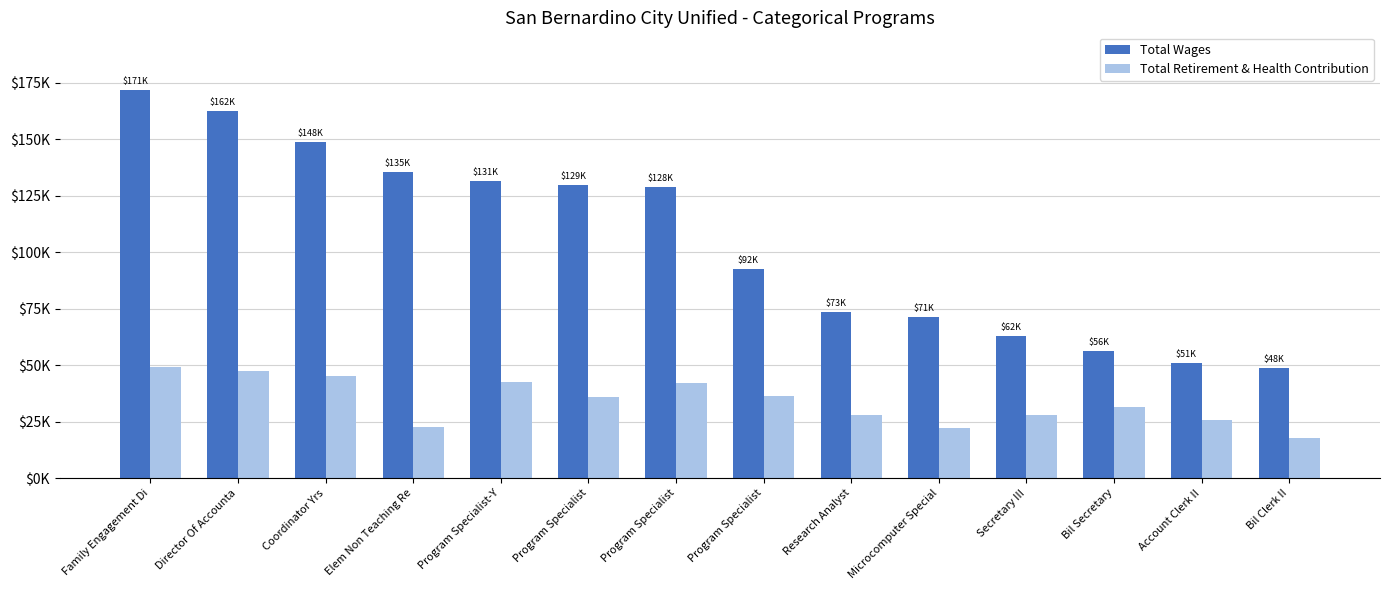

What is the difference between the maximum and minimum values in the Total Wages series?

122810